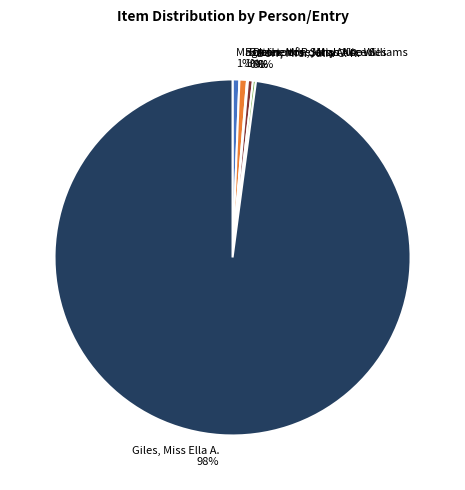

Is there any slice that represents more than half of the pie?

Yes